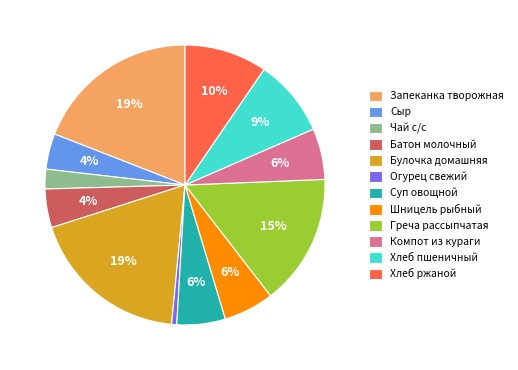

Do Хлеб пшеничный and Компот из кураги together represent more than half of the pie?

No